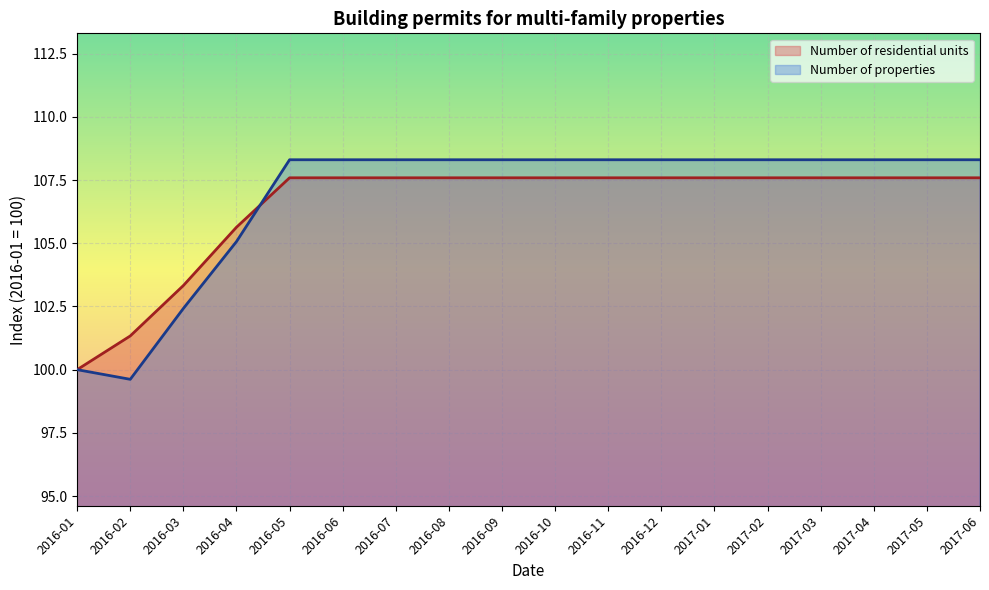

Is it true that Number of properties equals 108.3 at 2016-06?

True